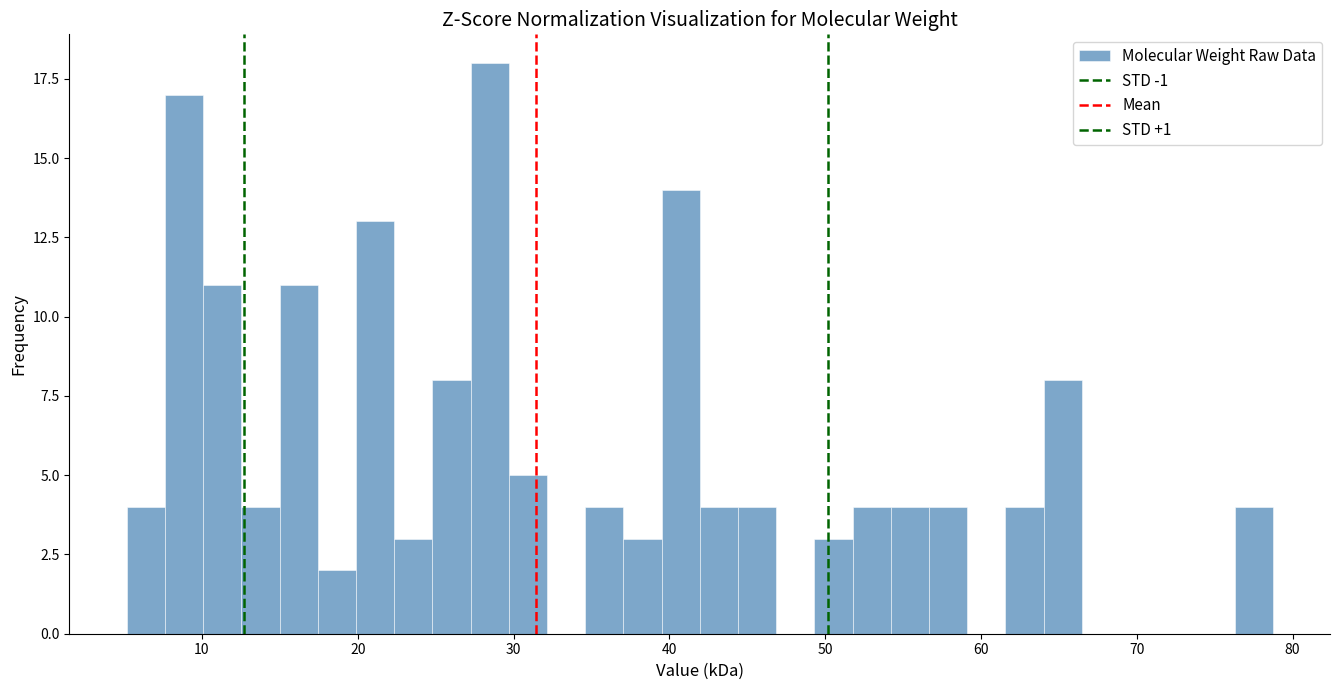

Around what value on the x-axis is the tallest bar? Give the approximate position of its centre, as read against the axis.

28